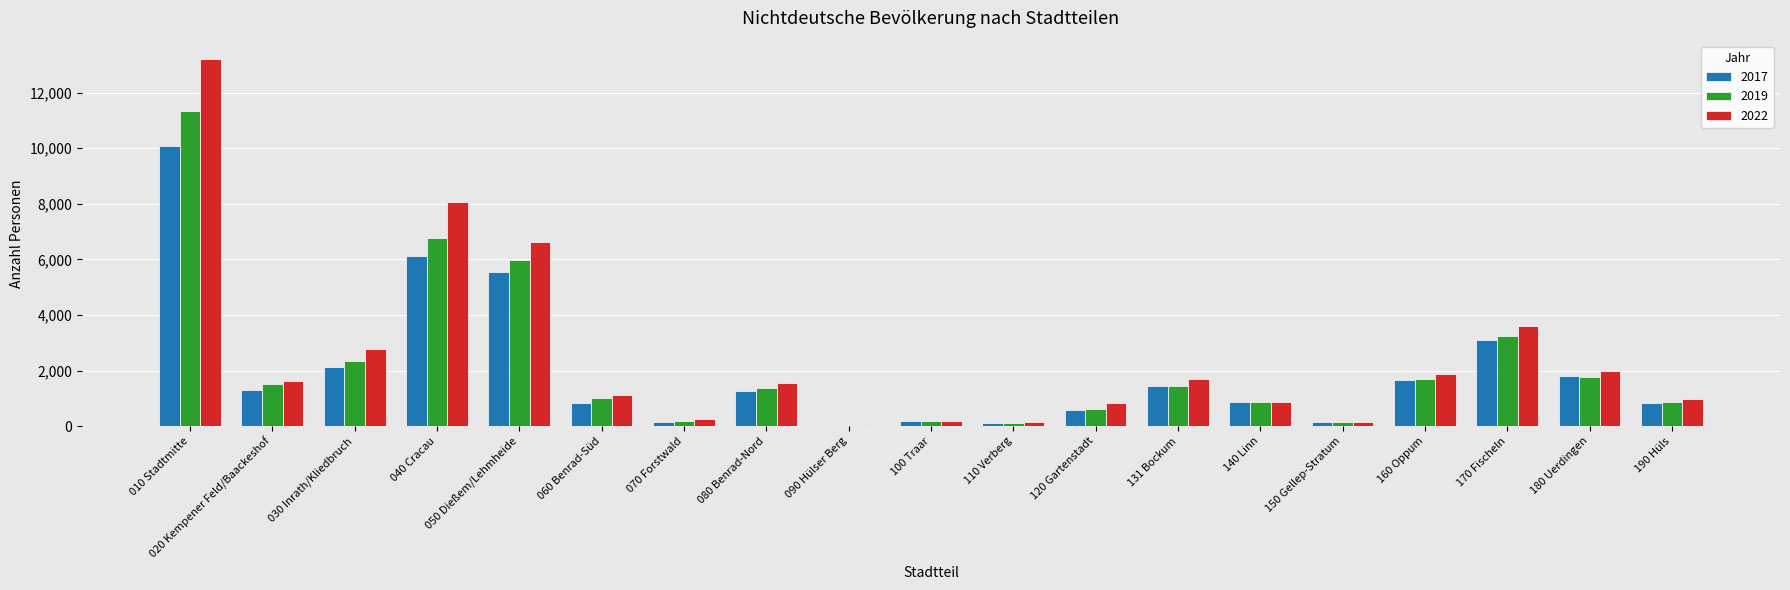

What are all the series names shown in the legend?

2017, 2019, 2022